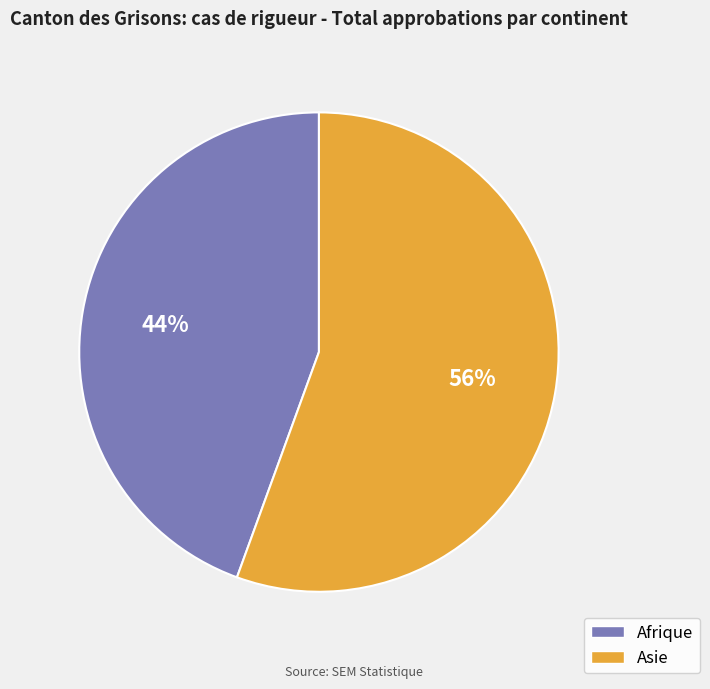

What is the largest slice in the pie chart?

Asie